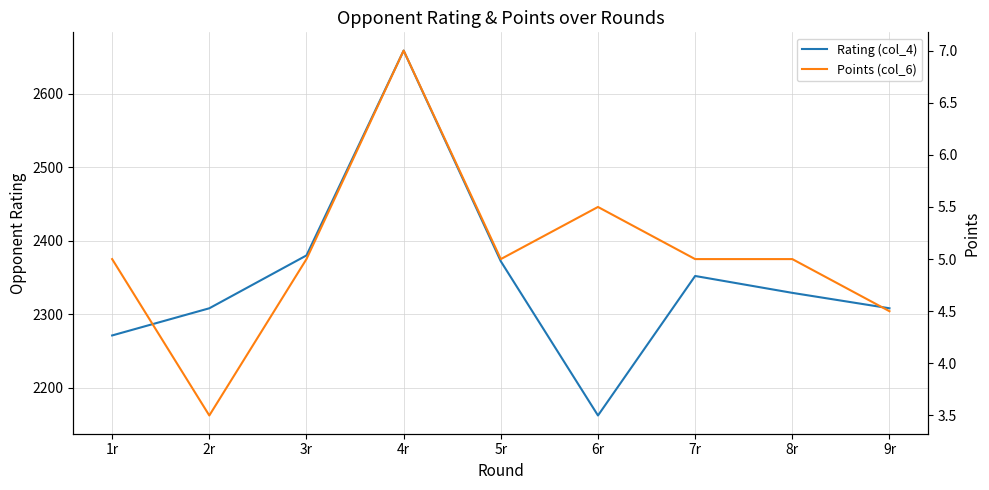

Rank the series at 2r from highest to lowest value.

Rating (col_4), Points (col_6)